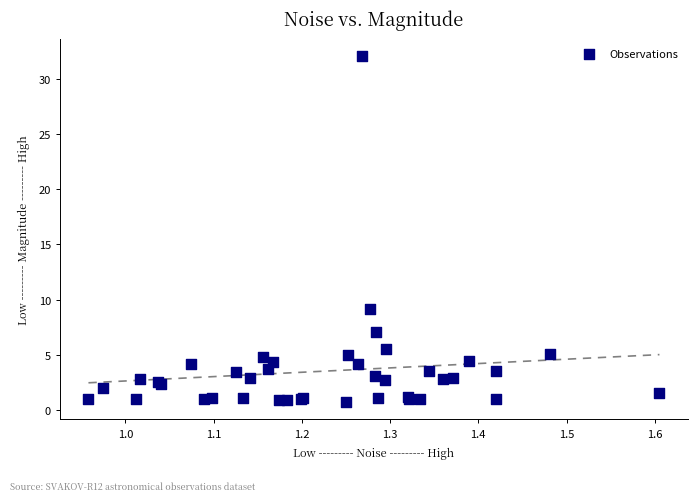

What Y value in the scatter plot is closest to 16?

9.2